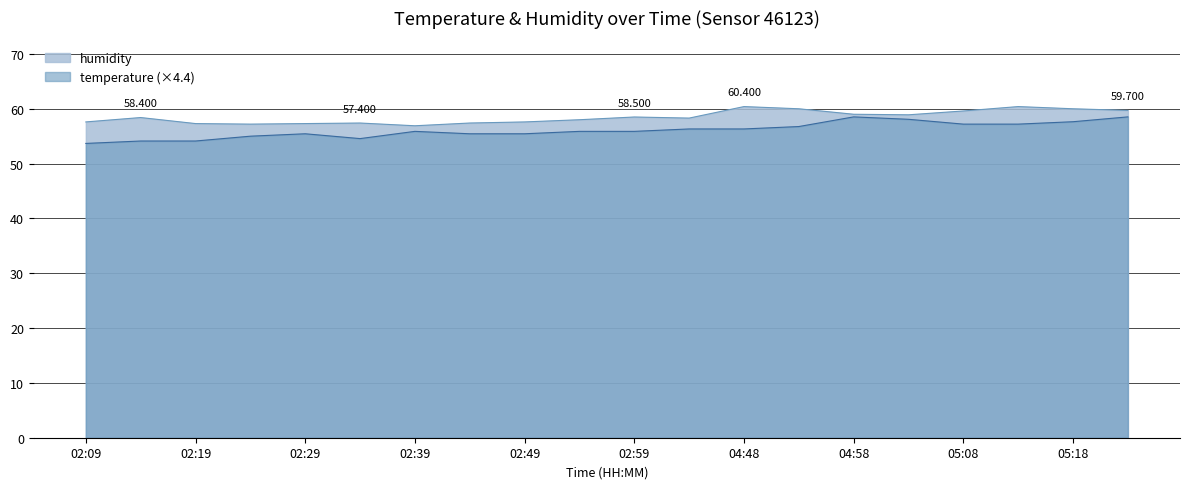

What is the spread (max minus min) of values at 03:04?

2.0